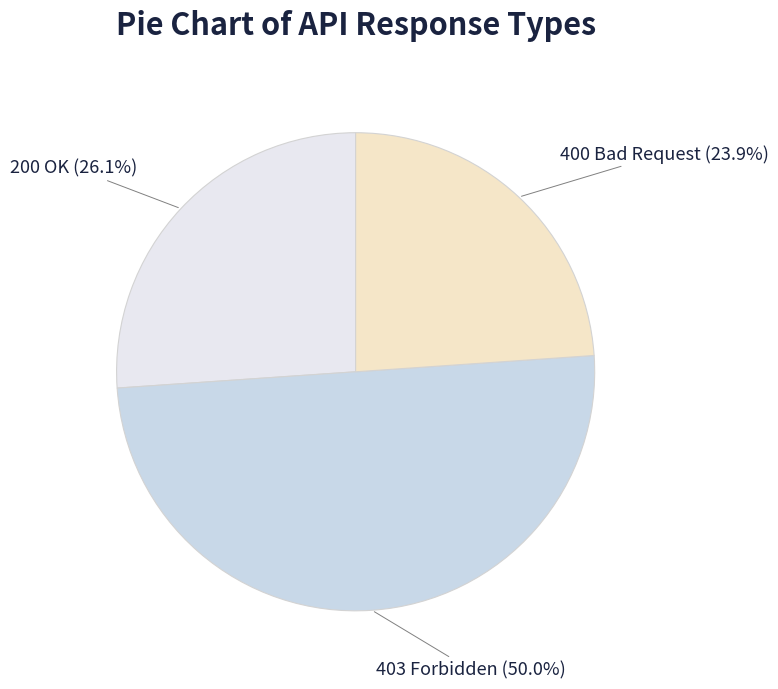

Rank the categories by value from highest to lowest.

403 Forbidden, 200 OK, 400 Bad Request